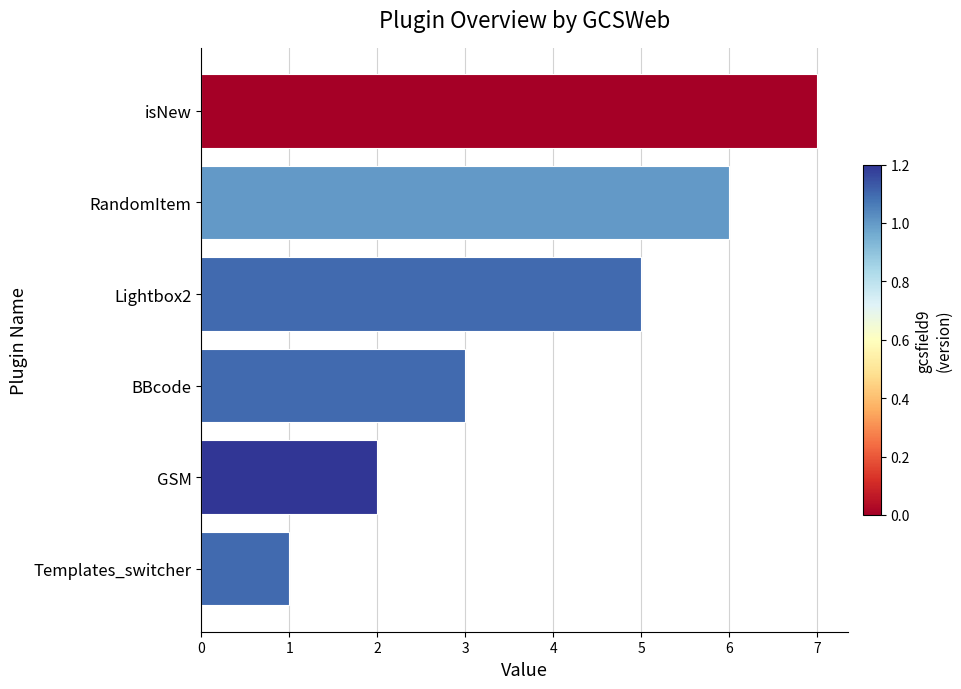

Reading bottom to top, transcribe all the data shown in this chart.

1	2	3	5	6	7